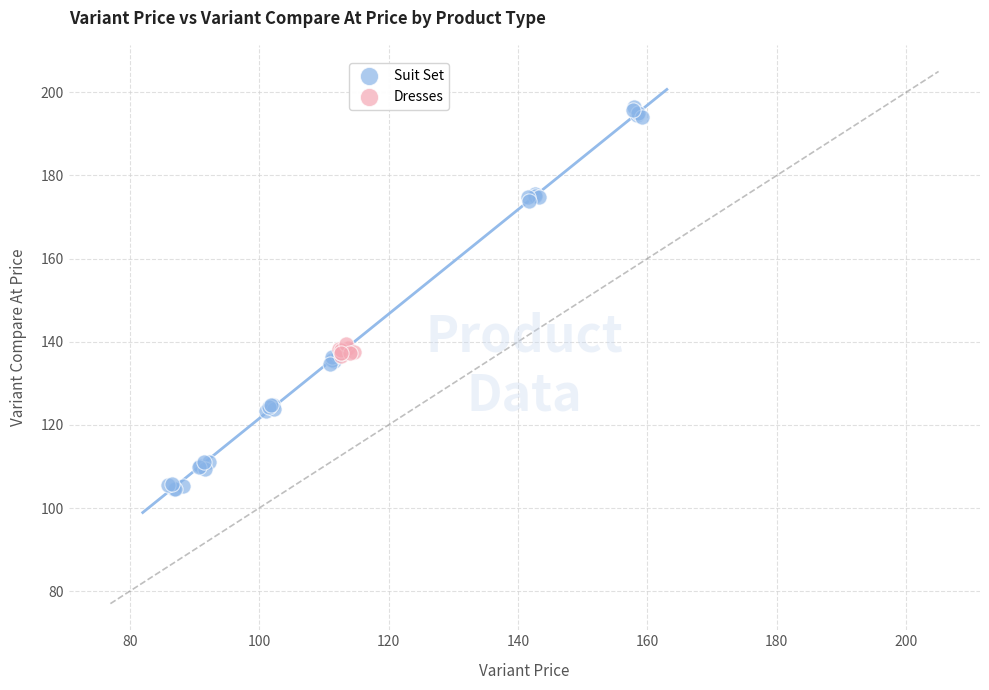

Which series reaches the minimum Y coordinate?

Suit Set